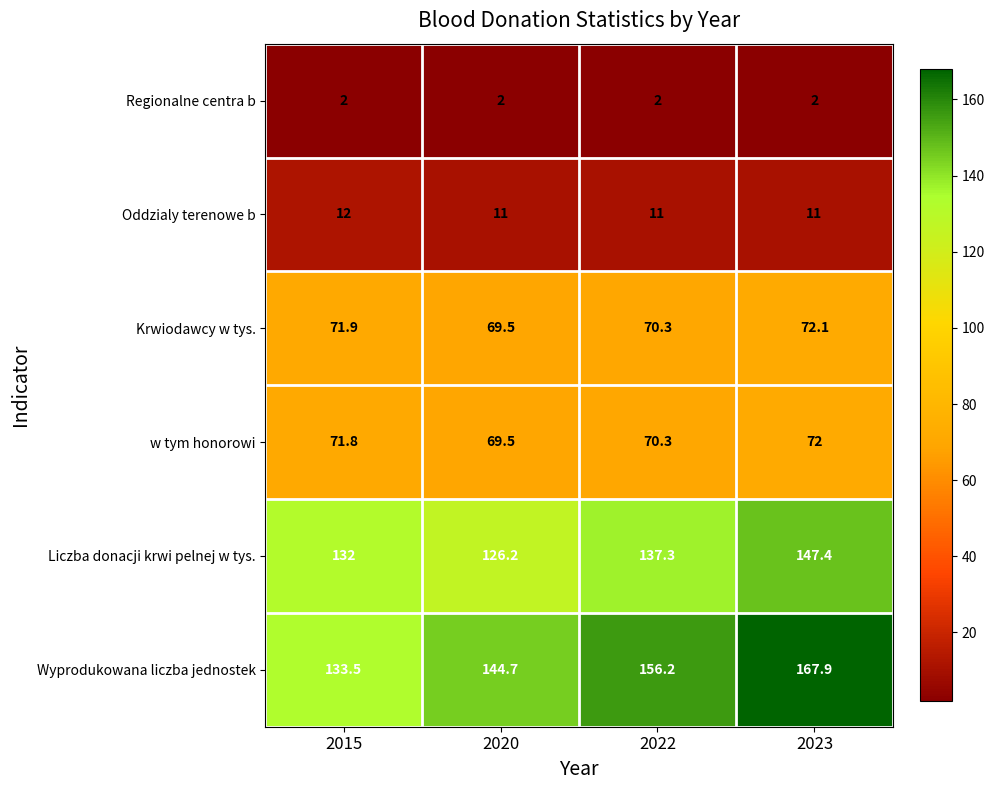

Which series has the widest spread of values?

Wyprodukowana liczba jednostek